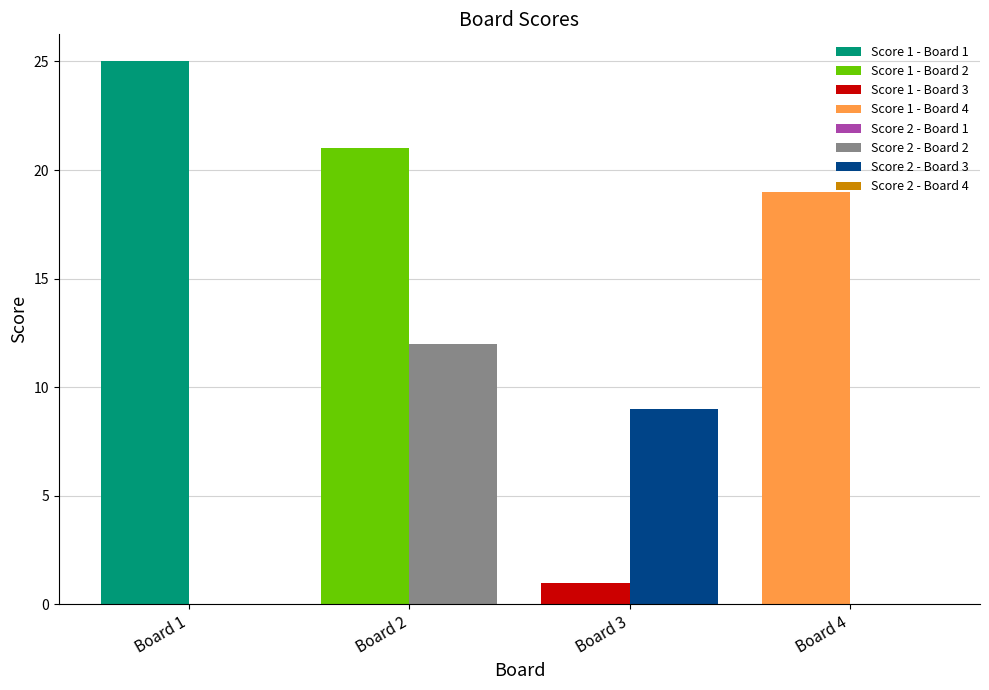

At Board 3, list the series in order from largest to smallest.

Score 2, Score 1